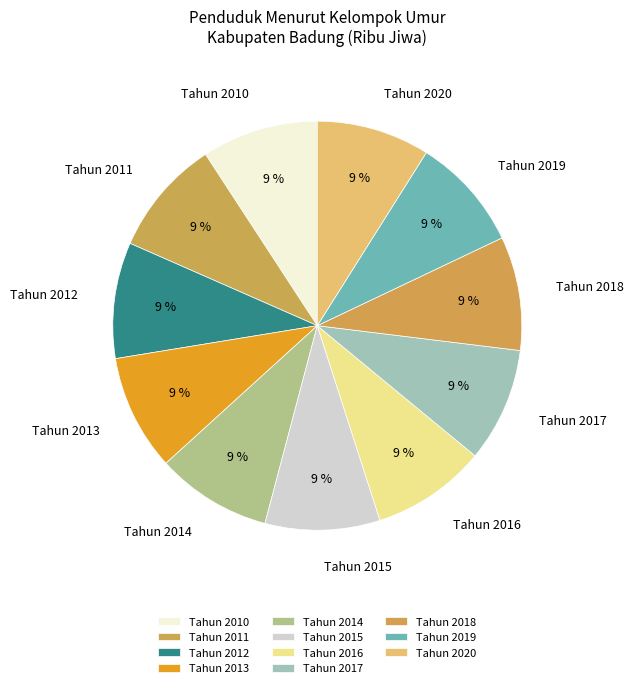

Count the number of slices in the pie.

11